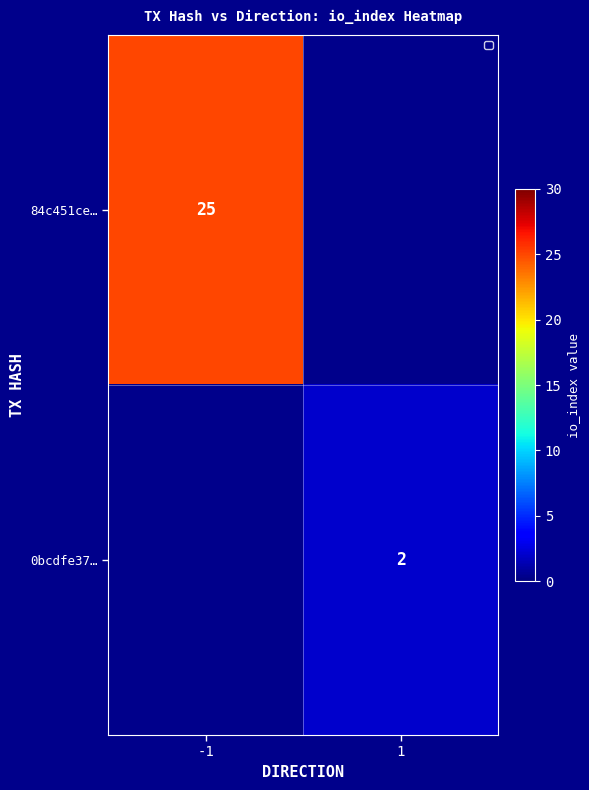

The value of 0bcdfe37… at 1 is 3. True or false?

False